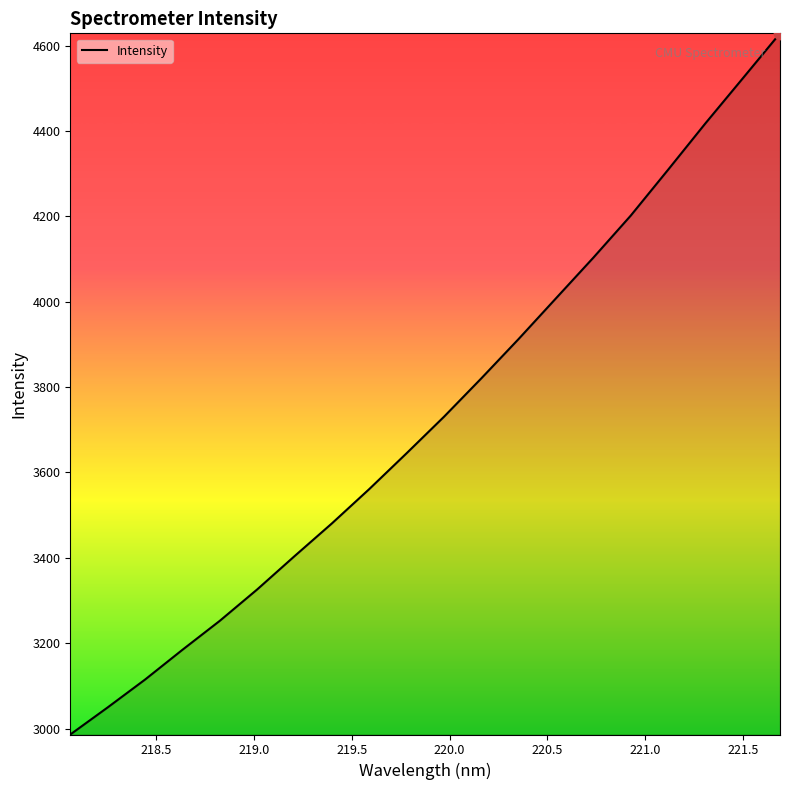

What is the difference between the maximum and minimum values?

1642.6